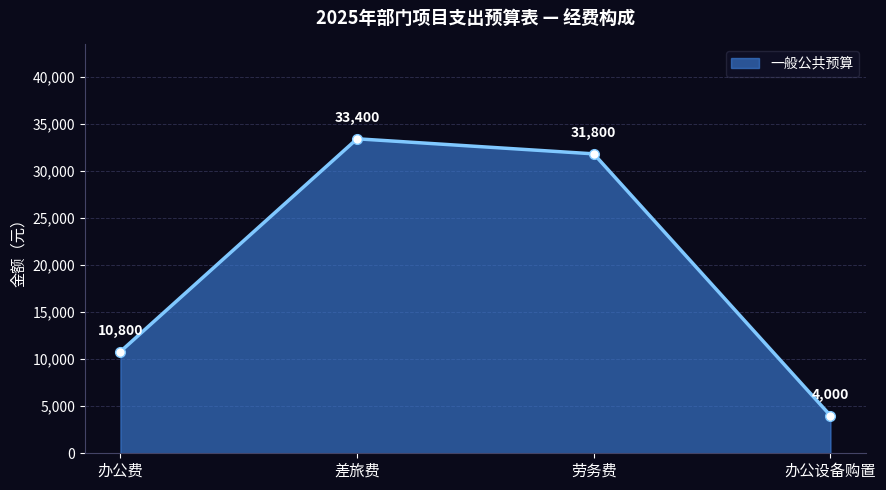

Approximately how many times larger is the value at 劳务费 compared to 办公费?

2.9